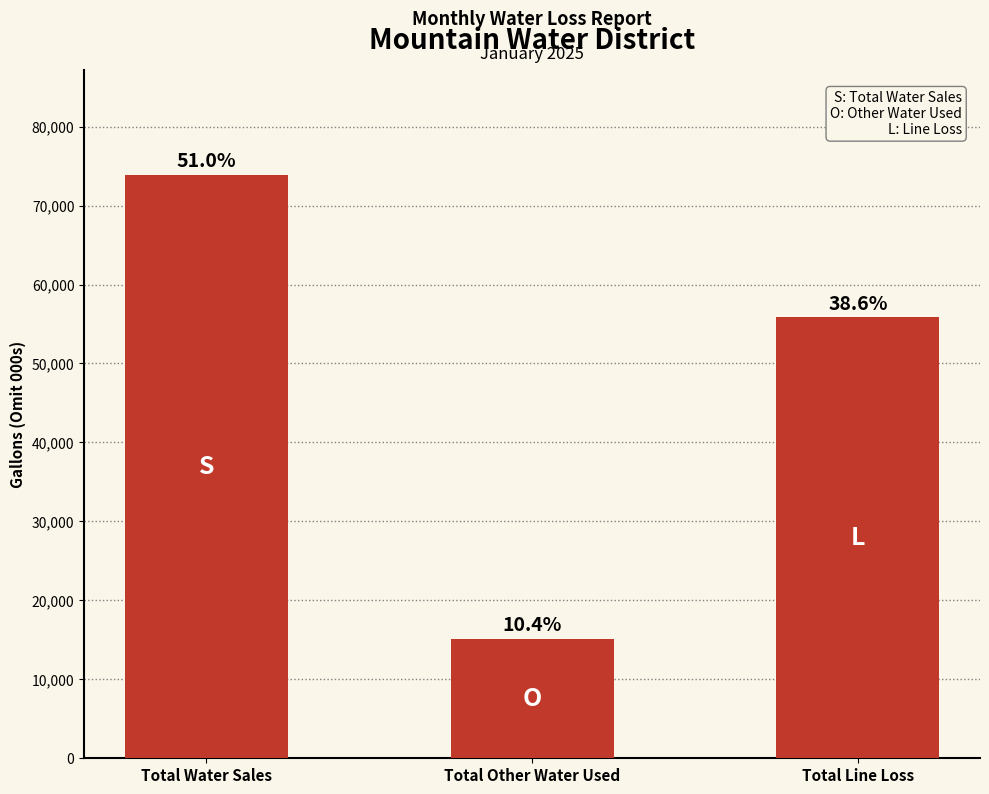

How many bars are there in total?

3